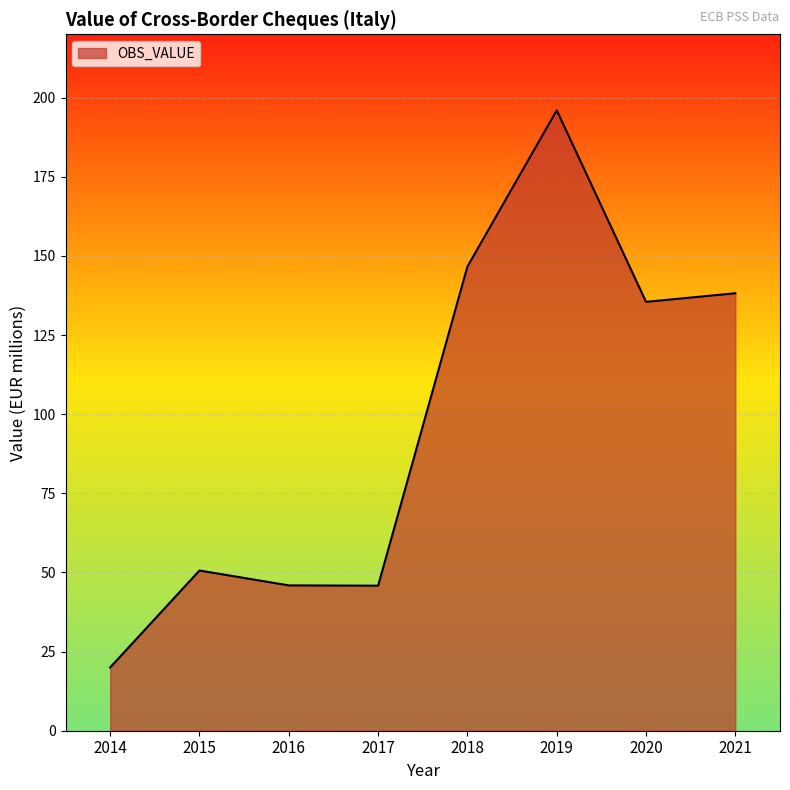

What is the difference between the maximum and minimum values?

176.0